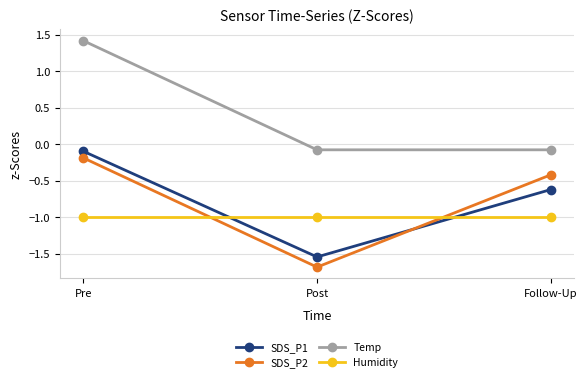

Is this an area chart (filled region under the line)?

No